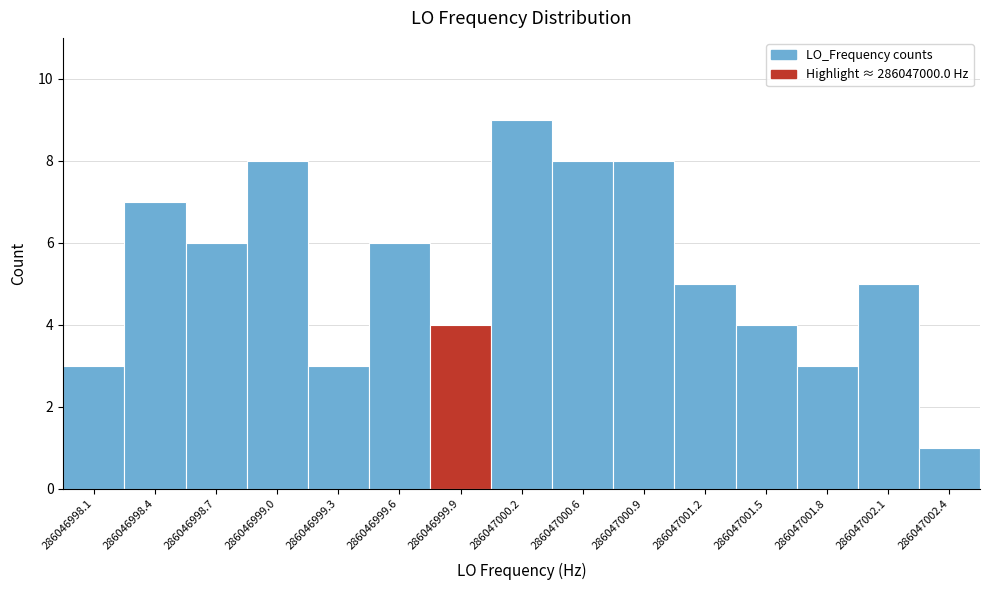

Reading left to right, transcribe this chart: for each bar, give the range it covers on the x-axis and its height. Neither the bar edges nor the heights are printed on the chart, so give them approximately, as read against the axes.

286046998.05 to 286046998.35: 3
286046998.35 to 286046998.70: 7
286046998.70 to 286046999.00: 6
286046999.00 to 286046999.30: 8
286046999.30 to 286046999.60: 3
286046999.60 to 286046999.95: 6
286046999.95 to 286047000.25: 4
286047000.25 to 286047000.55: 9
286047000.55 to 286047000.85: 8
286047000.85 to 286047001.20: 8
286047001.20 to 286047001.50: 5
286047001.50 to 286047001.80: 4
286047001.80 to 286047002.10: 3
286047002.10 to 286047002.45: 5
286047002.45 to 286047002.75: 1